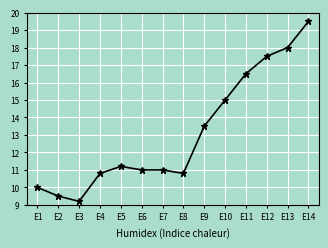

Count the number of data series in this chart.

1